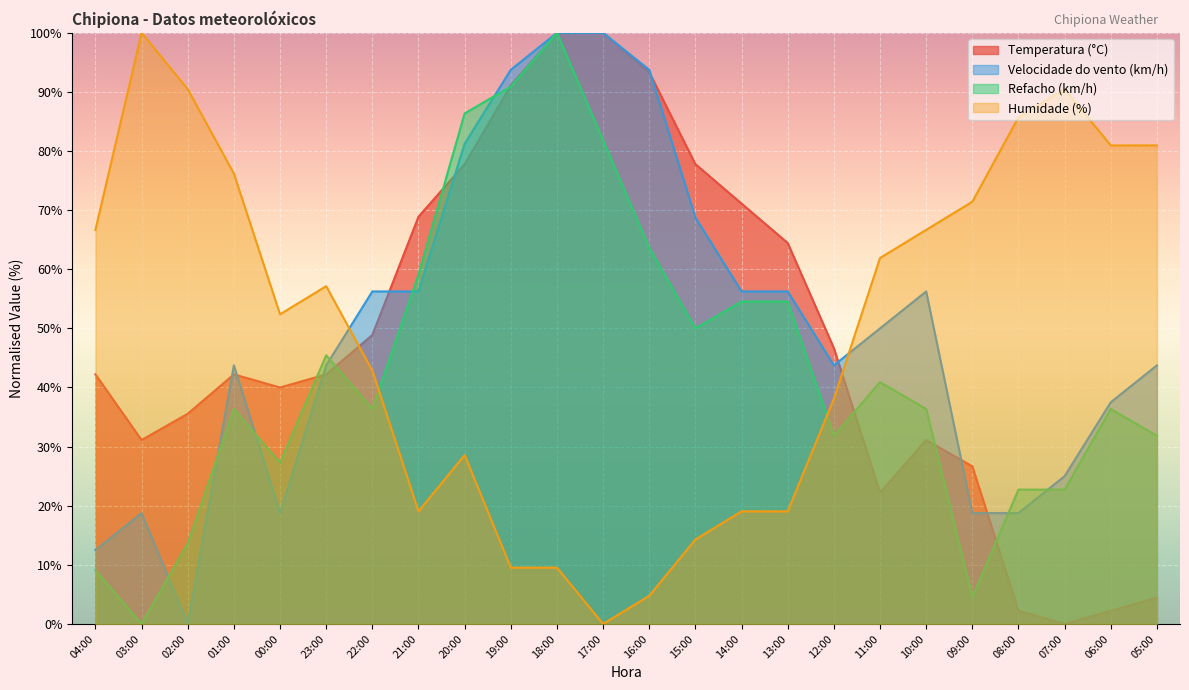

What is the difference between the Temperatura (°C) values at 11:00 and 18:00?

77.8